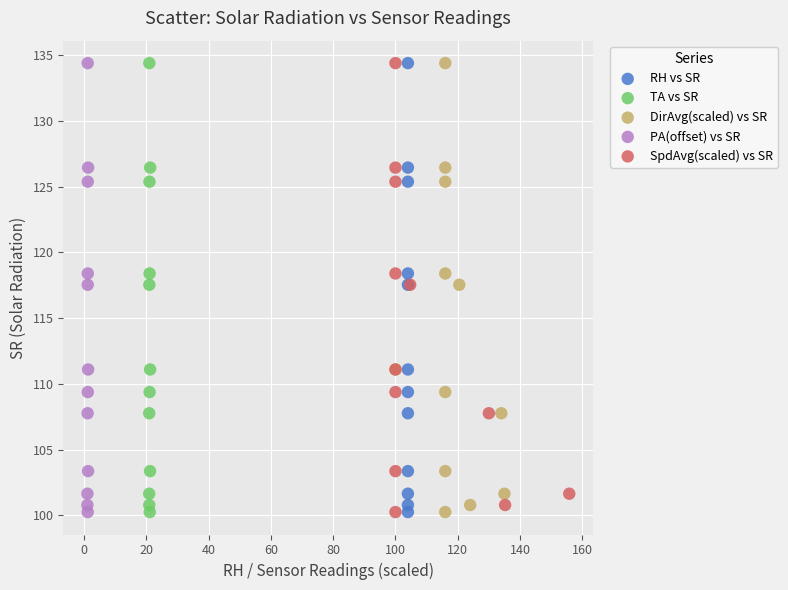

What are all the series names shown in the legend?

RH vs SR, TA vs SR, DirAvg(scaled) vs SR, PA(offset) vs SR, SpdAvg(scaled) vs SR